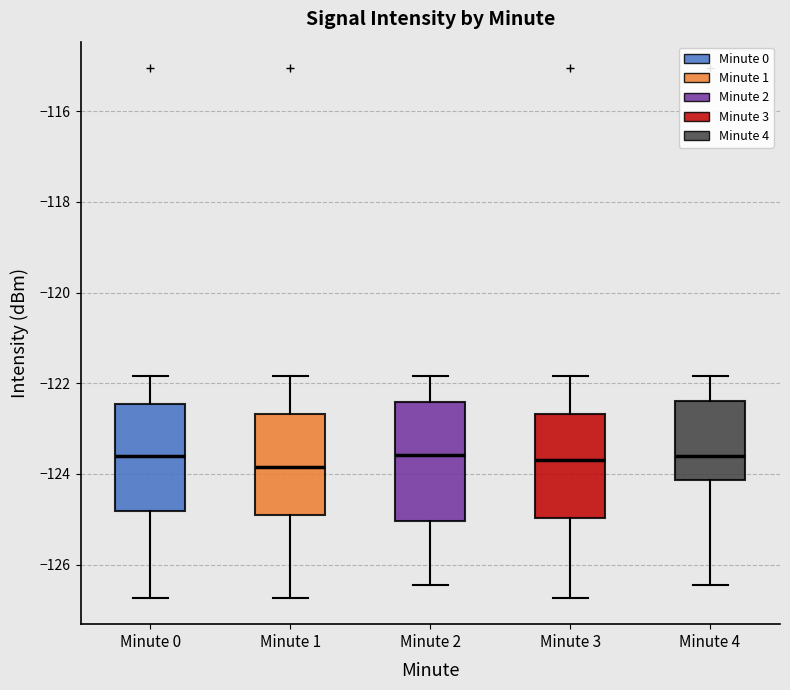

Comparing the boxes themselves (not the whiskers), which one is the tallest?

Minute 2